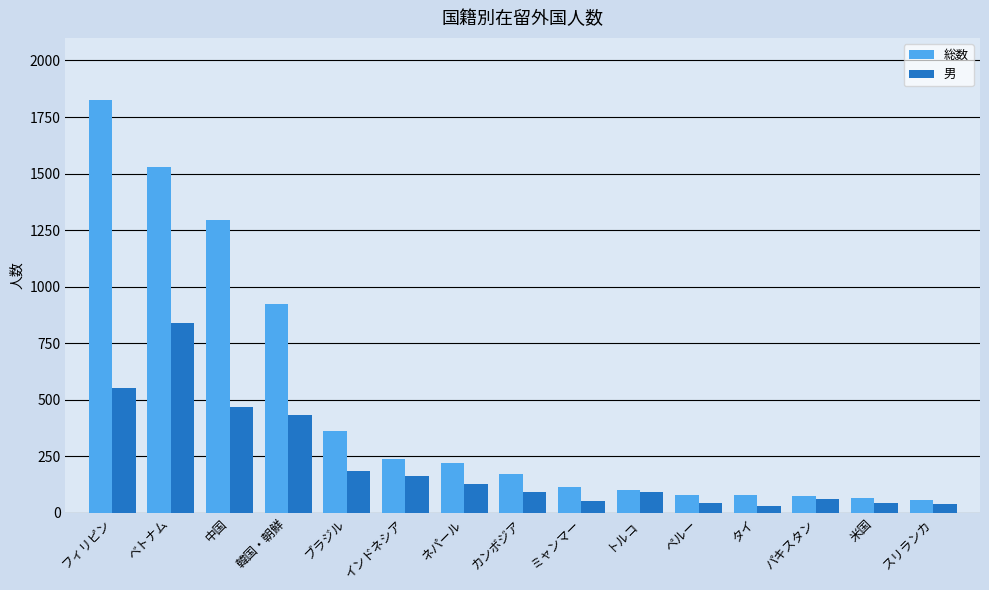

What is the total value across all series at ベトナム?

2369